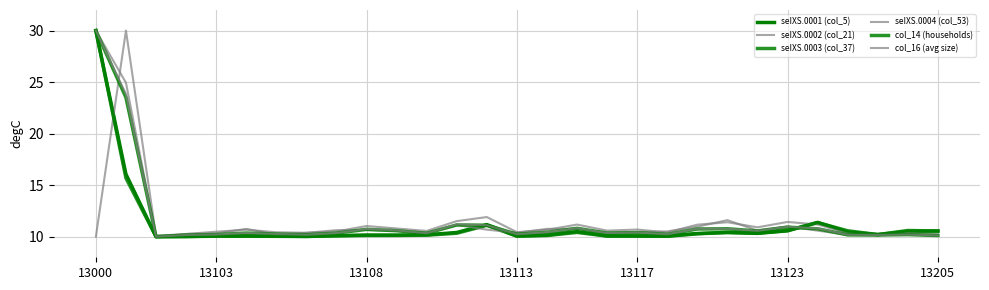

Does the chart display data point markers on the line(s)?

No